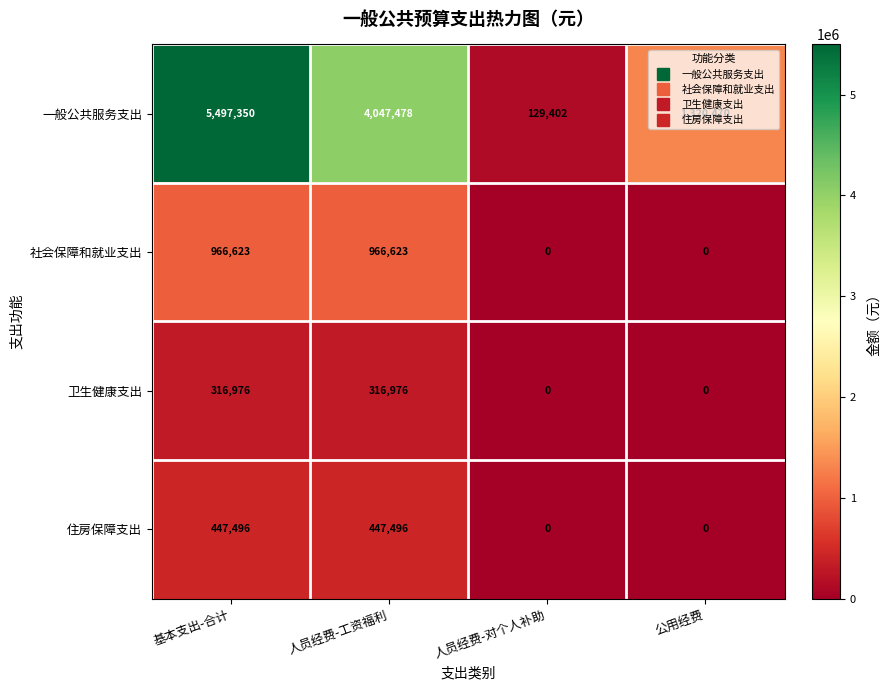

List the series in order of their peak value, highest first.

一般公共服务支出, 社会保障和就业支出, 住房保障支出, 卫生健康支出